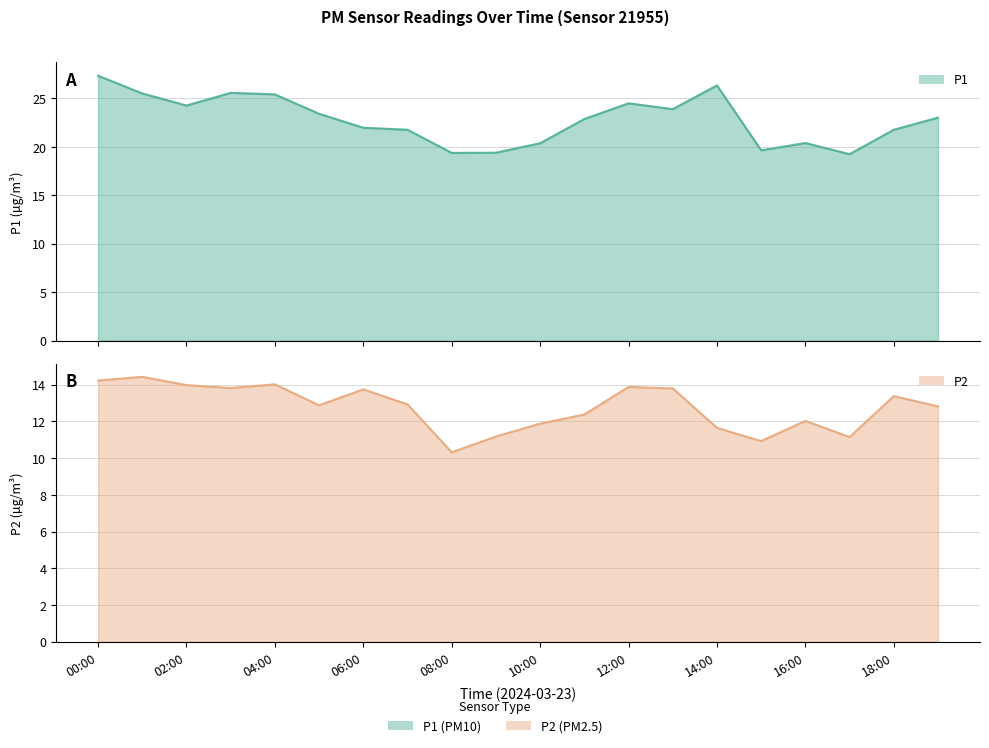

Is the value of P1 at 13:00 greater than the value of P2 at 14:00?

Yes